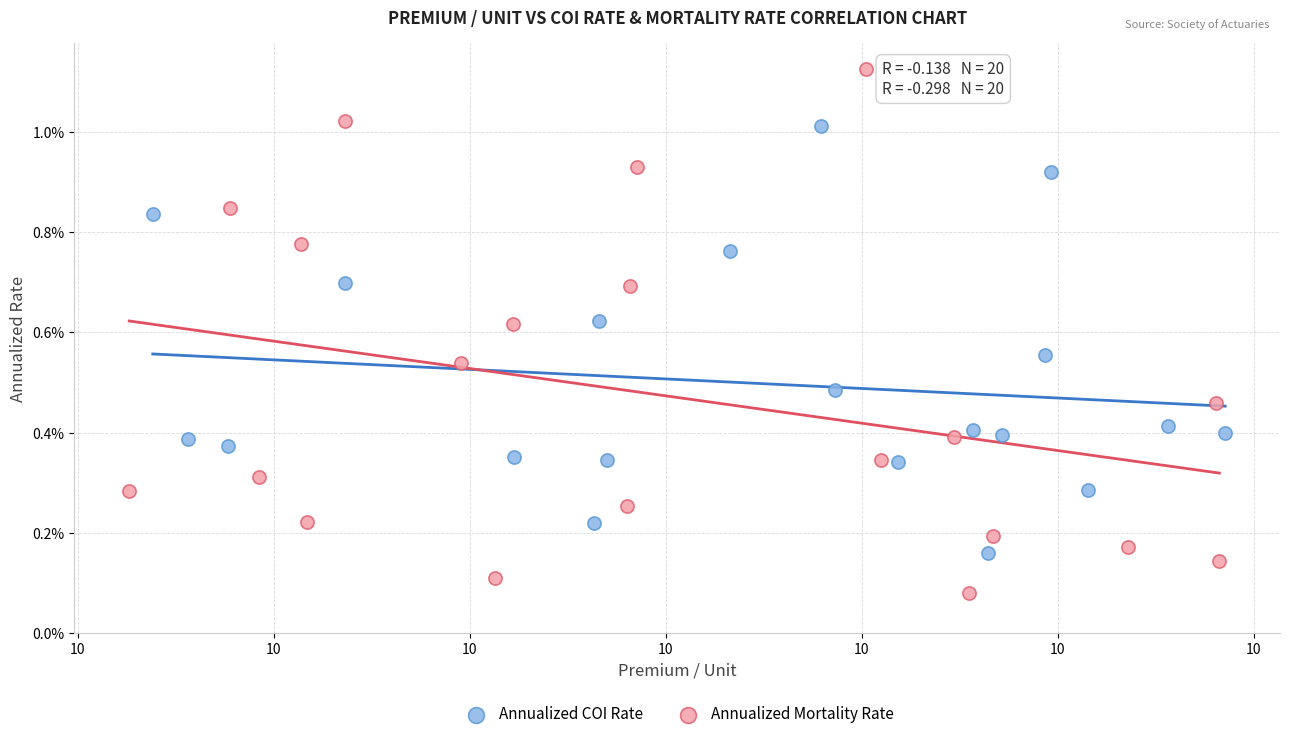

Which series contains the lowest Y value?

Annualized Mortality Rate